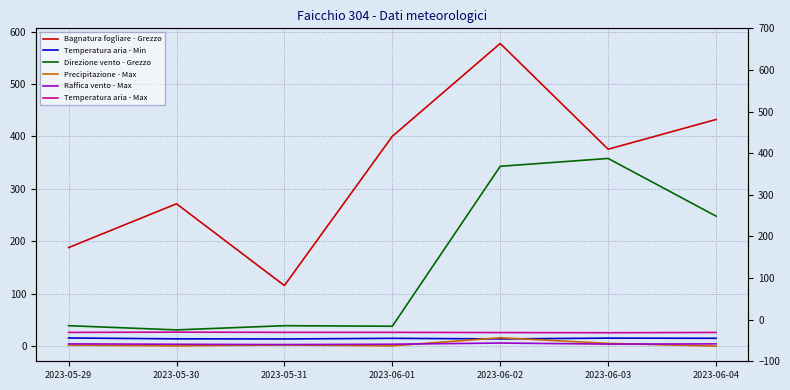

What is the maximum value for Raffica vento - Max?

5.9